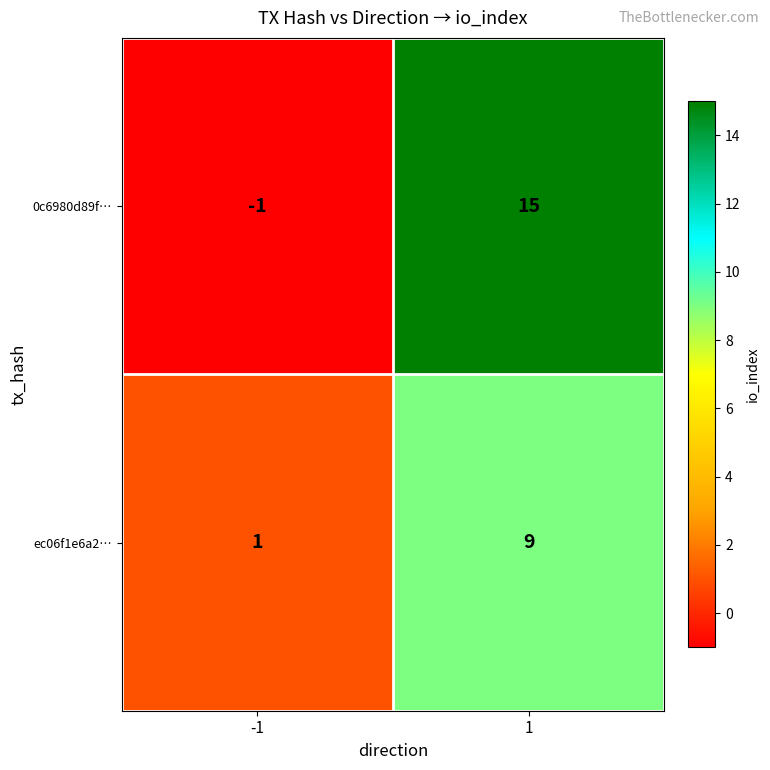

Which series has the largest total across all categories?

0c6980d89f…